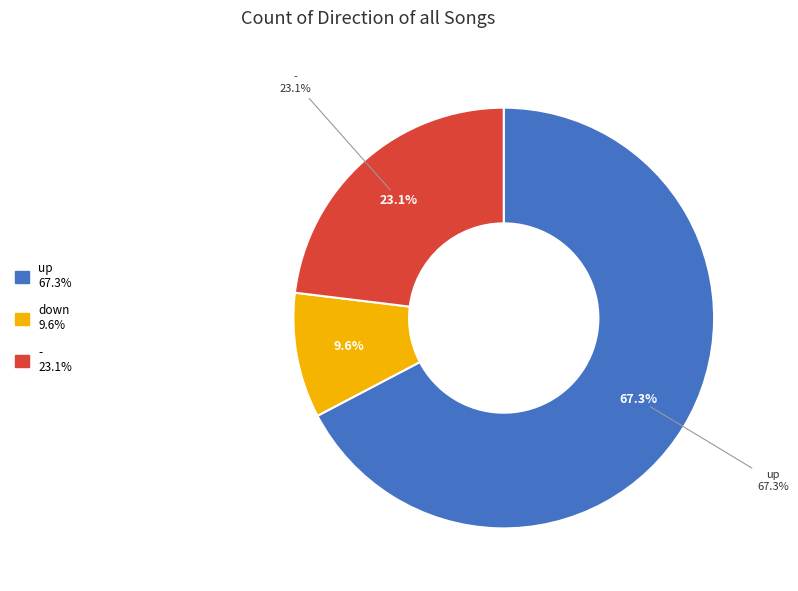

Count the number of slices in the pie.

3